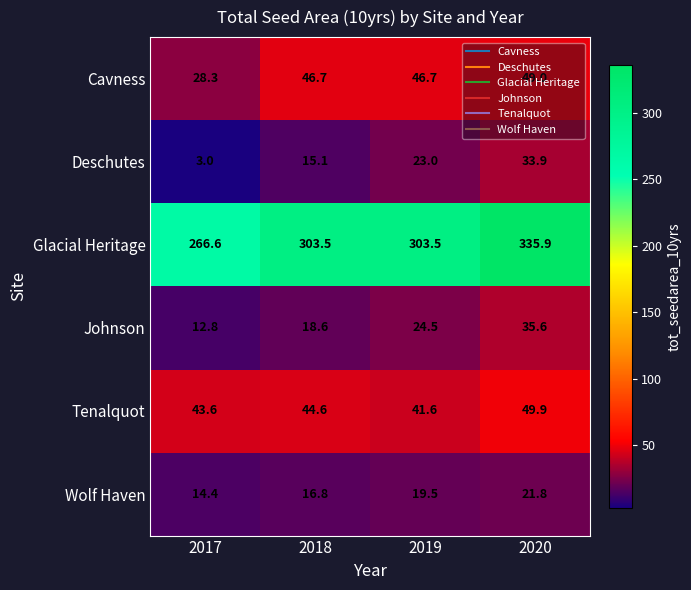

What is the sum of the Wolf Haven values at 2020 and 2017?

36.2